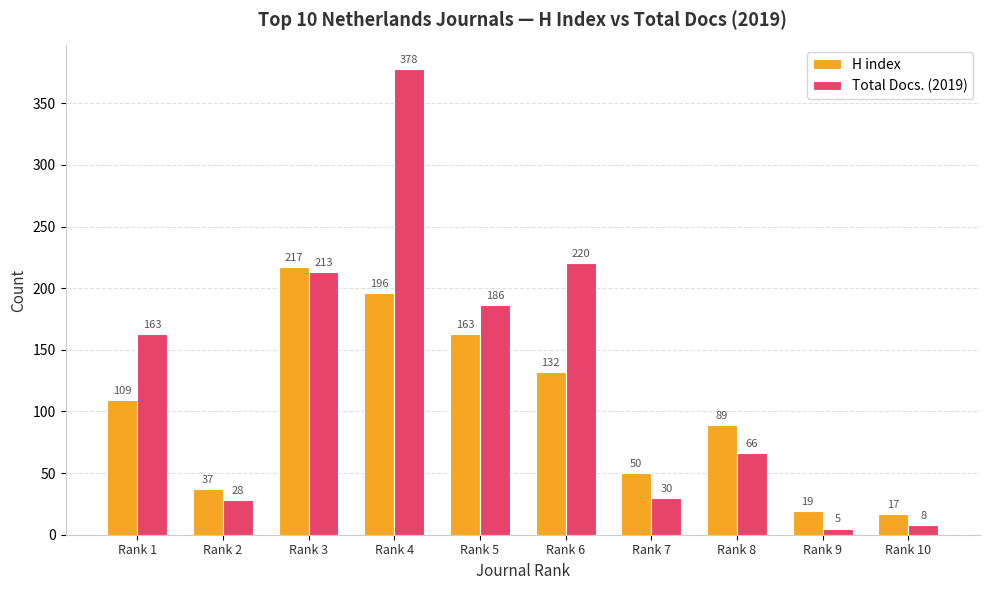

What is the minimum value shown in the chart?

5